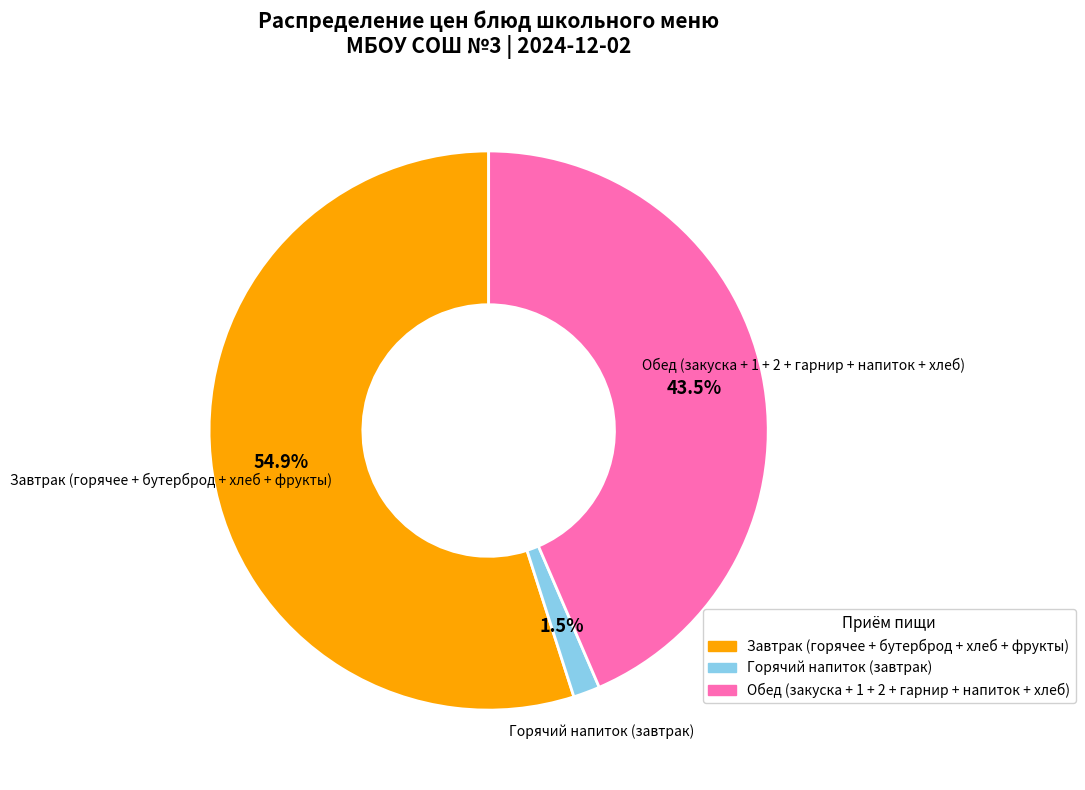

Does any single category account for the majority?

Yes